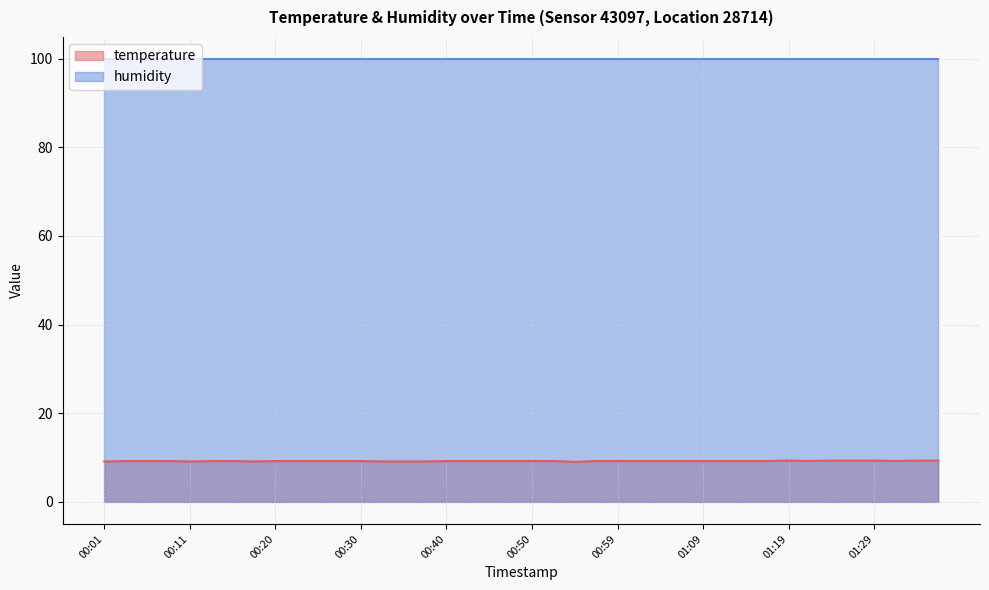

How many interior local valleys (lower than both neighbors) does the data have?

5